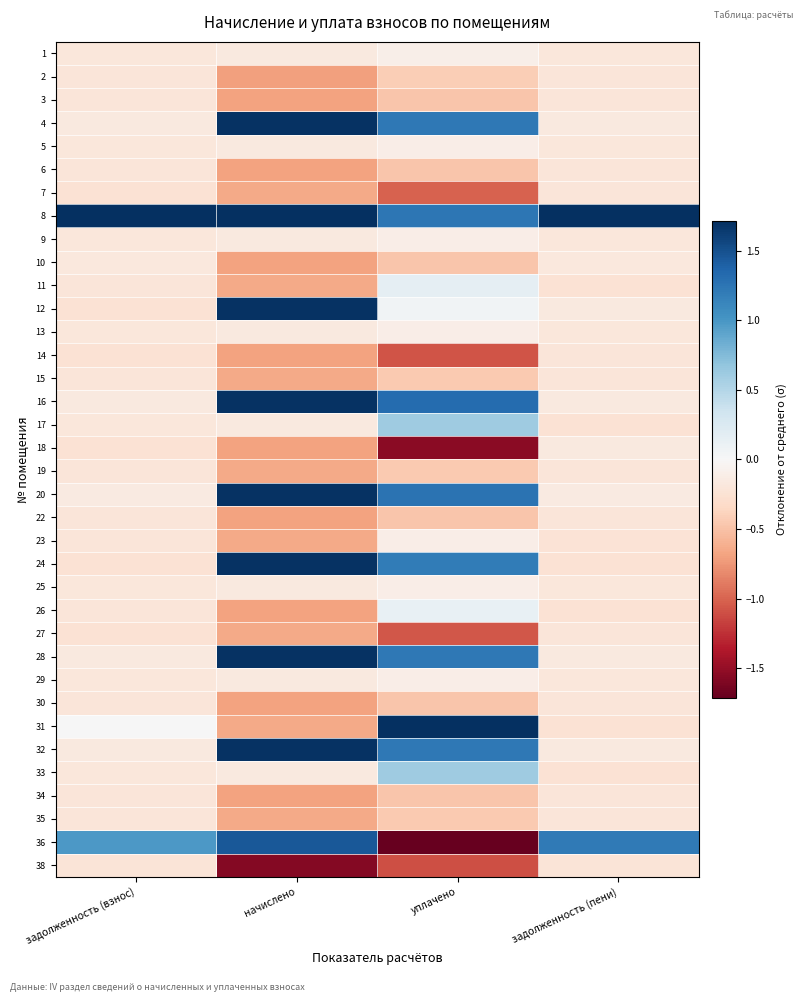

Reading left to right, what are all the values shown in this chart?

1: задолженность (взнос)=-0.2	начислено=-0.2	уплачено=-0.1	задолженность (пени)=-0.2
2: задолженность (взнос)=-0.2	начислено=-0.7	уплачено=-0.4	задолженность (пени)=-0.2
3: задолженность (взнос)=-0.2	начислено=-0.7	уплачено=-0.5	задолженность (пени)=-0.2
4: задолженность (взнос)=-0.2	начислено=1.7	уплачено=1.2	задолженность (пени)=-0.2
5: задолженность (взнос)=-0.2	начислено=-0.2	уплачено=-0.1	задолженность (пени)=-0.2
6: задолженность (взнос)=-0.2	начислено=-0.7	уплачено=-0.5	задолженность (пени)=-0.2
7: задолженность (взнос)=-0.2	начислено=-0.7	уплачено=-1.0	задолженность (пени)=-0.2
8: задолженность (взнос)=5.8	начислено=1.7	уплачено=1.2	задолженность (пени)=5.8
9: задолженность (взнос)=-0.2	начислено=-0.2	уплачено=-0.1	задолженность (пени)=-0.2
10: задолженность (взнос)=-0.2	начислено=-0.7	уплачено=-0.5	задолженность (пени)=-0.2
11: задолженность (взнос)=-0.2	начислено=-0.7	уплачено=0.2	задолженность (пени)=-0.2
12: задолженность (взнос)=-0.3	начислено=1.7	уплачено=0.1	задолженность (пени)=-0.2
13: задолженность (взнос)=-0.2	начислено=-0.2	уплачено=-0.1	задолженность (пени)=-0.2
14: задолженность (взнос)=-0.2	начислено=-0.7	уплачено=-1.1	задолженность (пени)=-0.2
15: задолженность (взнос)=-0.2	начислено=-0.7	уплачено=-0.5	задолженность (пени)=-0.2
16: задолженность (взнос)=-0.2	начислено=1.7	уплачено=1.3	задолженность (пени)=-0.2
17: задолженность (взнос)=-0.2	начислено=-0.2	уплачено=0.6	задолженность (пени)=-0.2
18: задолженность (взнос)=-0.2	начислено=-0.7	уплачено=-1.5	задолженность (пени)=-0.2
19: задолженность (взнос)=-0.2	начислено=-0.7	уплачено=-0.5	задолженность (пени)=-0.2
20: задолженность (взнос)=-0.2	начислено=1.7	уплачено=1.3	задолженность (пени)=-0.2
22: задолженность (взнос)=-0.2	начислено=-0.7	уплачено=-0.5	задолженность (пени)=-0.2
23: задолженность (взнос)=-0.2	начислено=-0.7	уплачено=-0.1	задолженность (пени)=-0.2
24: задолженность (взнос)=-0.2	начислено=1.7	уплачено=1.2	задолженность (пени)=-0.2
25: задолженность (взнос)=-0.2	начислено=-0.2	уплачено=-0.1	задолженность (пени)=-0.2
26: задолженность (взнос)=-0.2	начислено=-0.7	уплачено=0.1	задолженность (пени)=-0.2
27: задолженность (взнос)=-0.3	начислено=-0.7	уплачено=-1.1	задолженность (пени)=-0.2
28: задолженность (взнос)=-0.2	начислено=1.7	уплачено=1.2	задолженность (пени)=-0.2
29: задолженность (взнос)=-0.2	начислено=-0.2	уплачено=-0.1	задолженность (пени)=-0.2
30: задолженность (взнос)=-0.2	начислено=-0.7	уплачено=-0.5	задолженность (пени)=-0.2
31: задолженность (взнос)=0.0	начислено=-0.7	уплачено=3.2	задолженность (пени)=-0.2
32: задолженность (взнос)=-0.2	начислено=1.7	уплачено=1.2	задолженность (пени)=-0.2
33: задолженность (взнос)=-0.2	начислено=-0.2	уплачено=0.6	задолженность (пени)=-0.2
34: задолженность (взнос)=-0.2	начислено=-0.7	уплачено=-0.5	задолженность (пени)=-0.2
35: задолженность (взнос)=-0.2	начислено=-0.7	уплачено=-0.5	задолженность (пени)=-0.2
36: задолженность (взнос)=1.0	начислено=1.4	уплачено=-2.3	задолженность (пени)=1.2
38: задолженность (взнос)=-0.2	начислено=-1.6	уплачено=-1.1	задолженность (пени)=-0.2